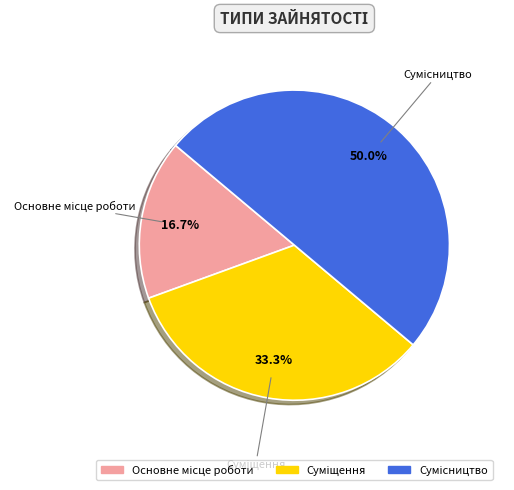

Which category has the smallest portion of the pie?

Основне місце роботи